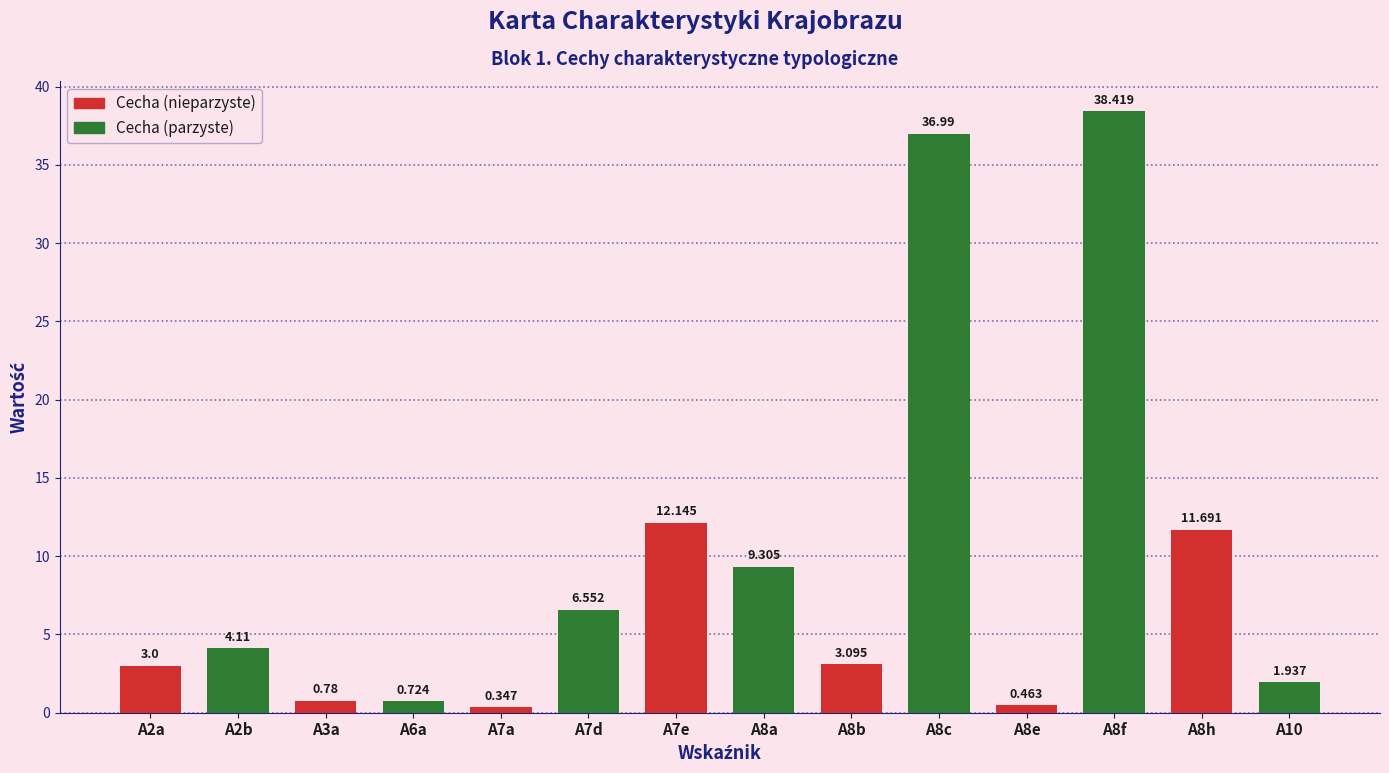

How many data points are above 4?

7